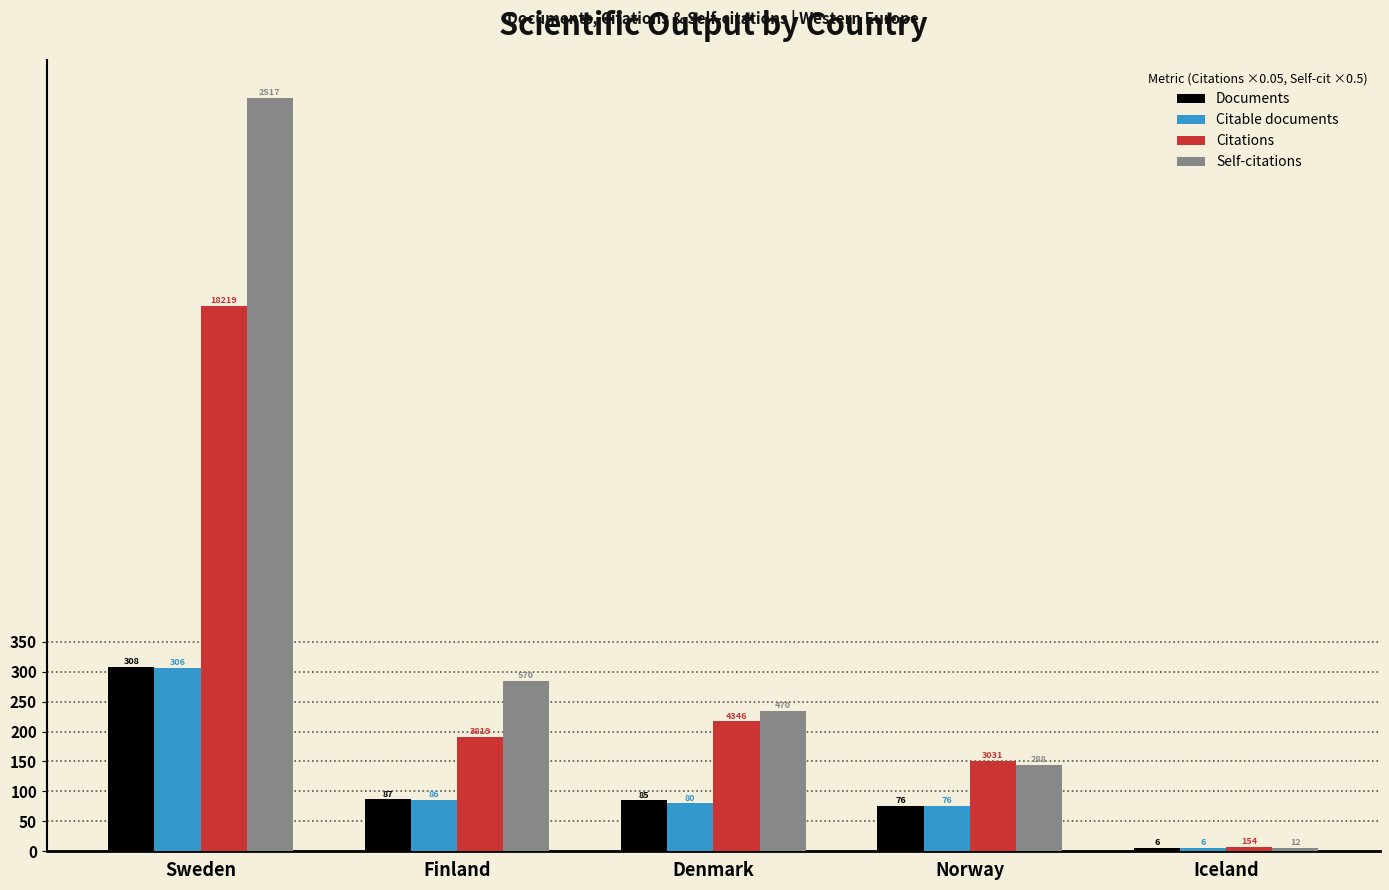

How many series are shown in this chart?

4